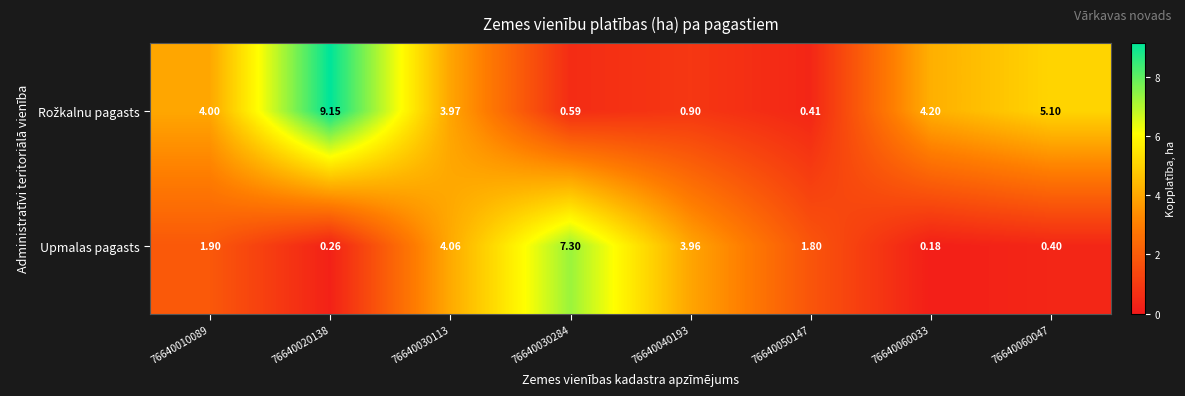

Which series changed the most between 76640030113 and 76640060047?

Upmalas pagasts